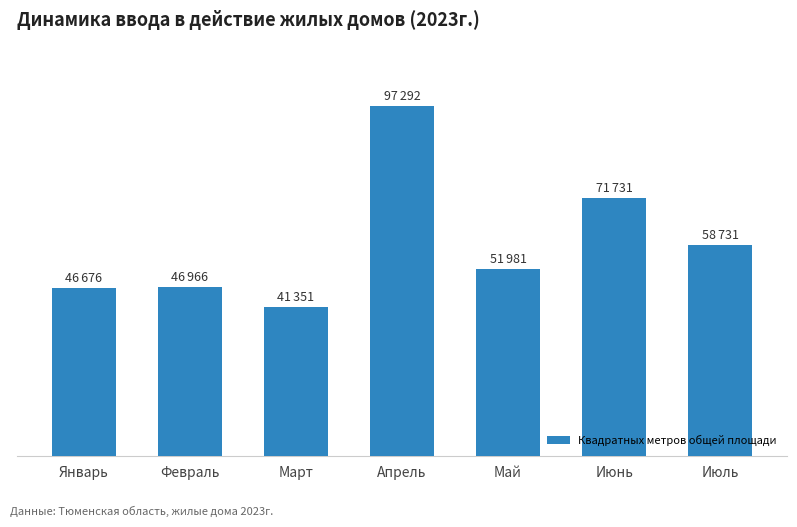

What is the value of the 1st bar from the left?

46676